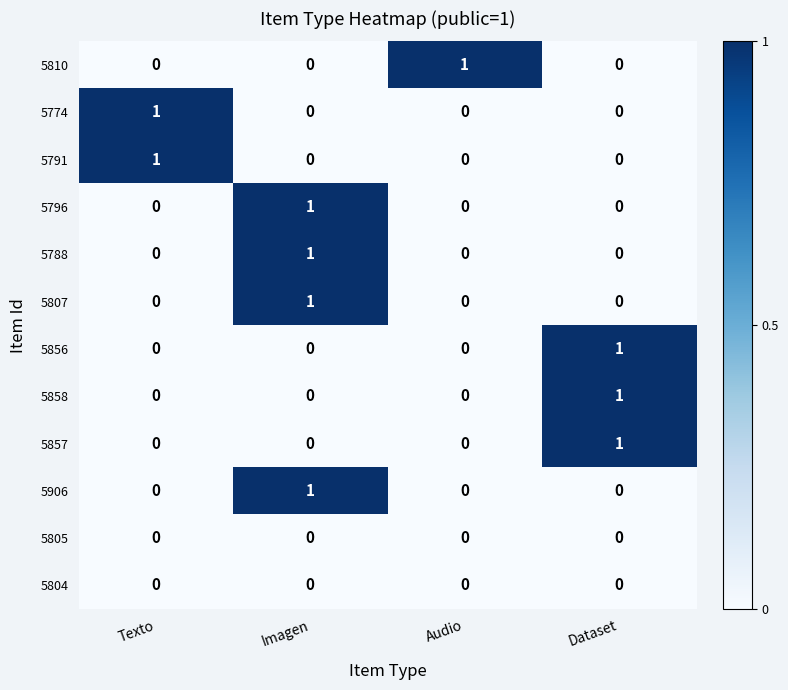

How many 5906 values are between 0 and 1?

4